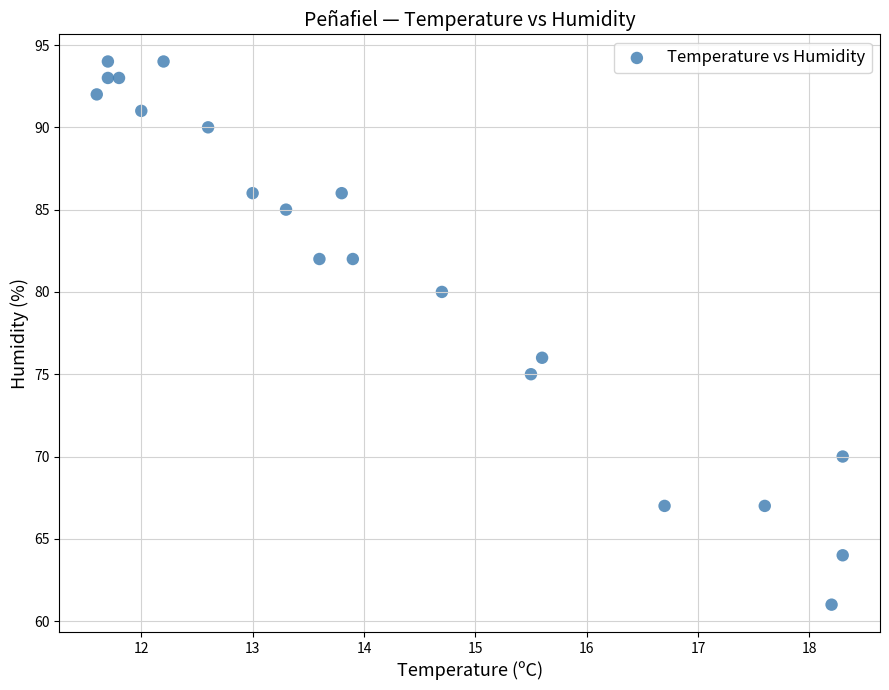

What is the range of Y values (max minus min)?

33